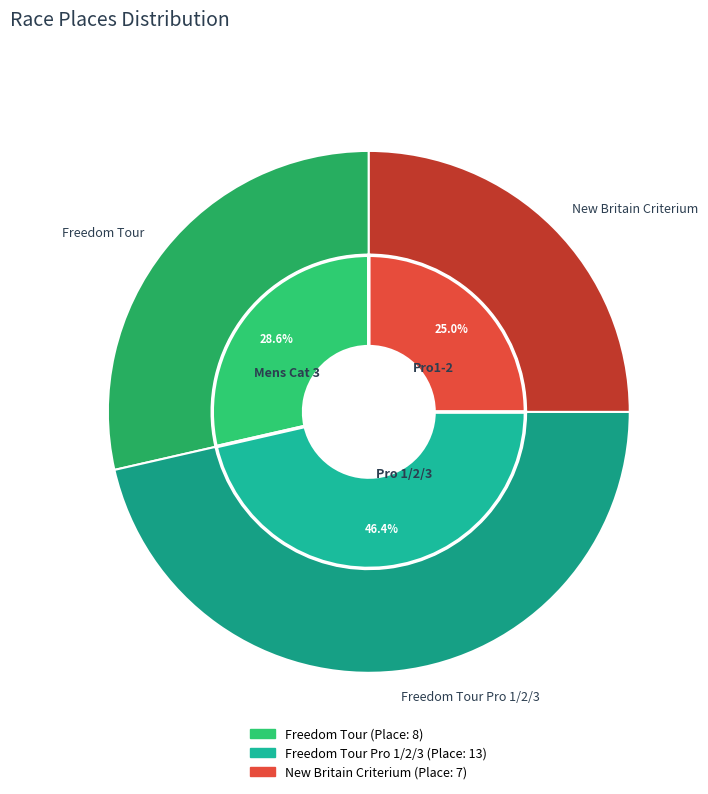

Count the number of slices in the pie.

3